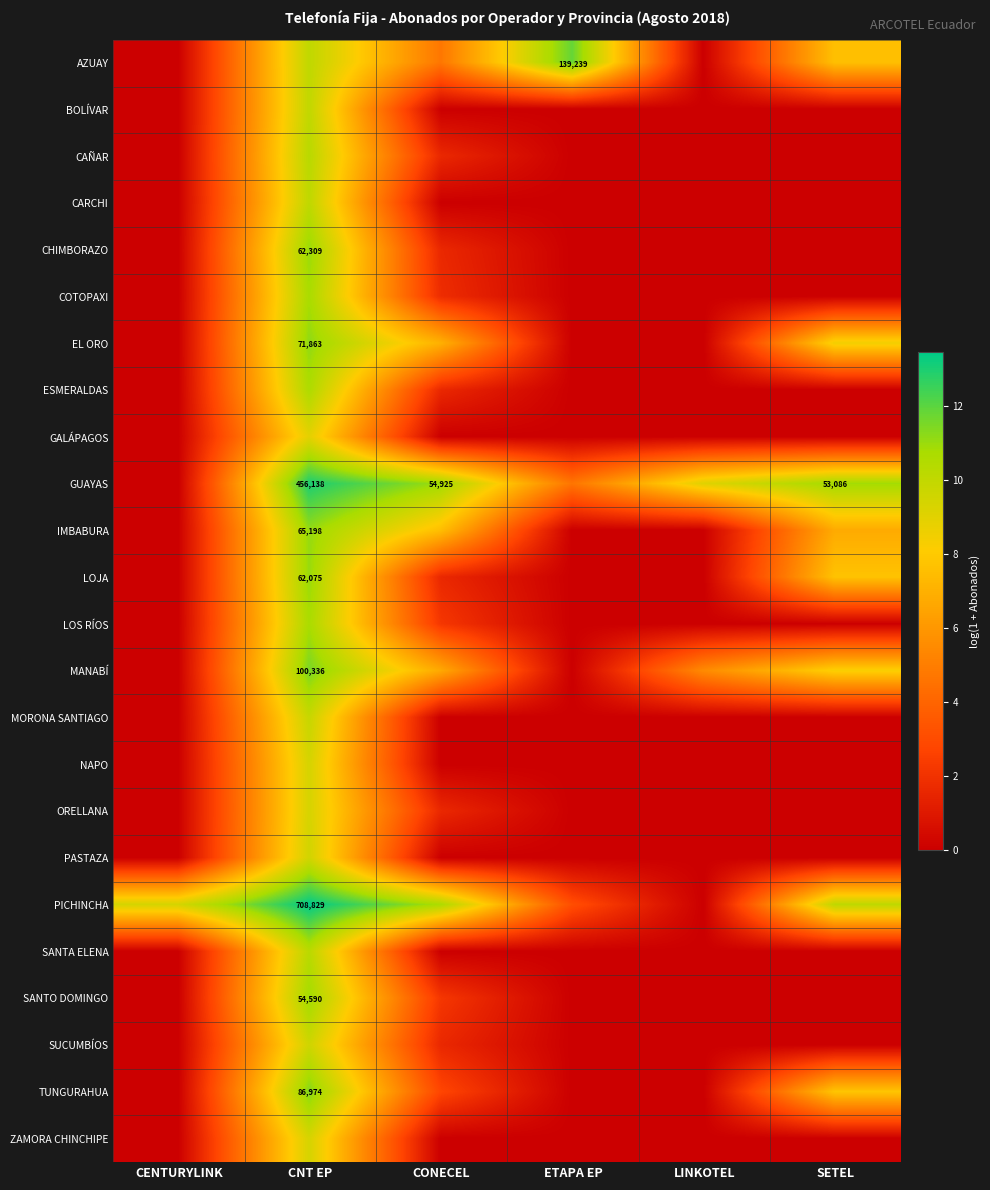

What is the difference between the AZUAY values at CNT EP and CONECEL?

5.3